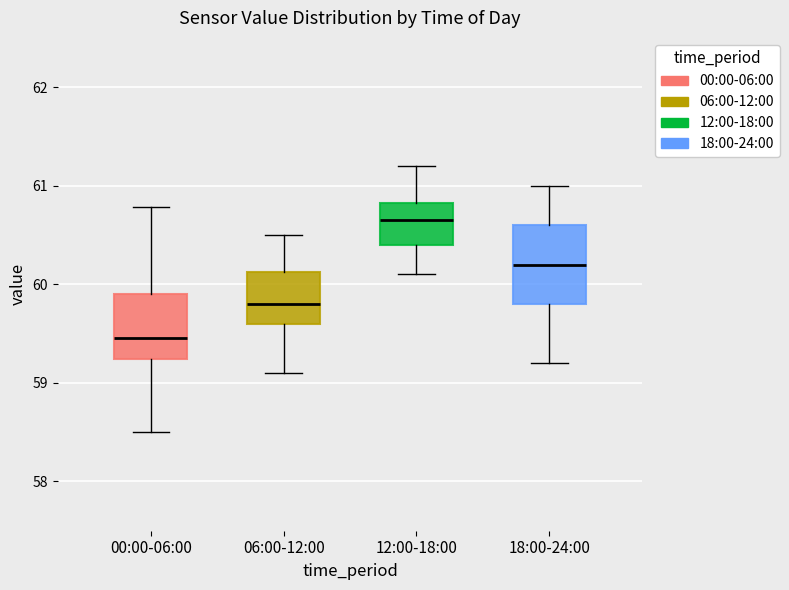

Which box is the tallest, from its lower edge to its upper edge?

18:00-24:00